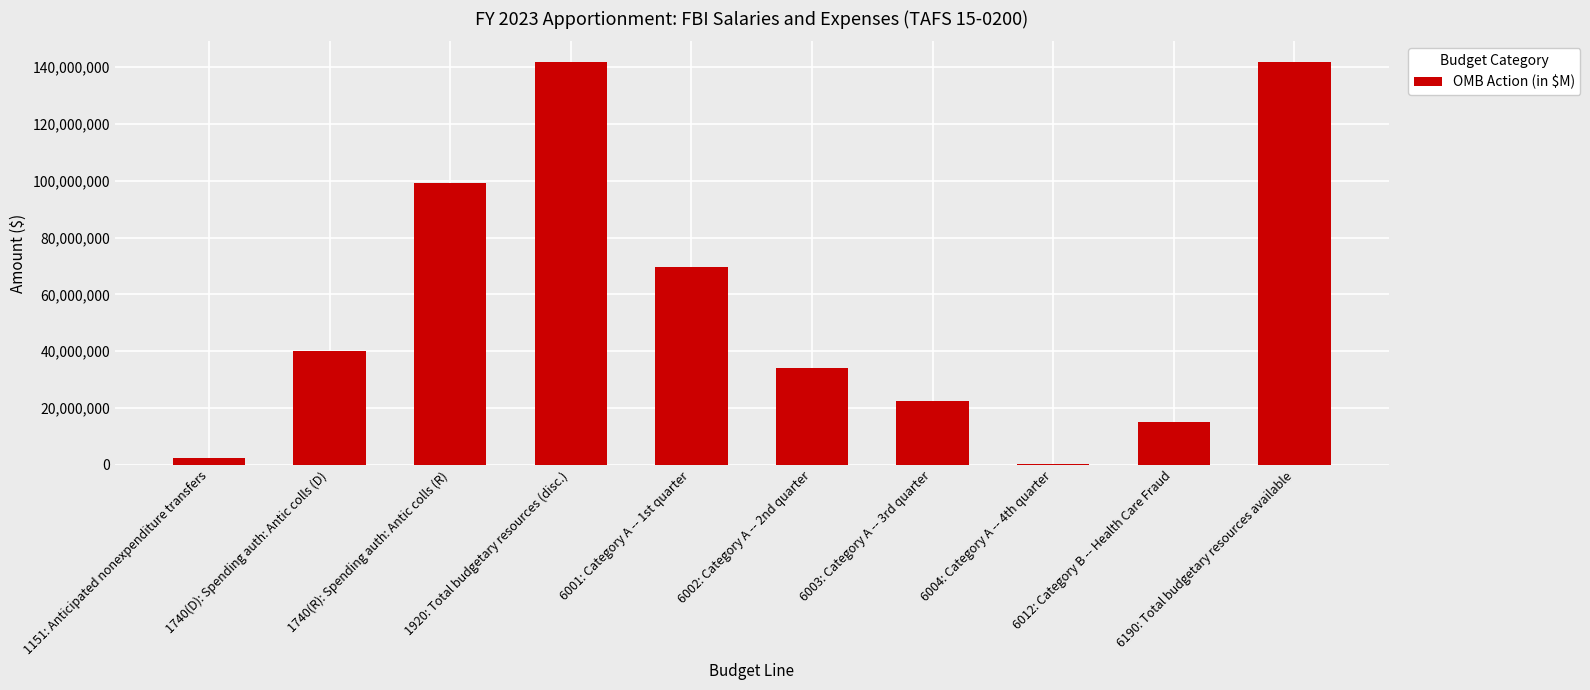

What is the sum of all values?

567796000